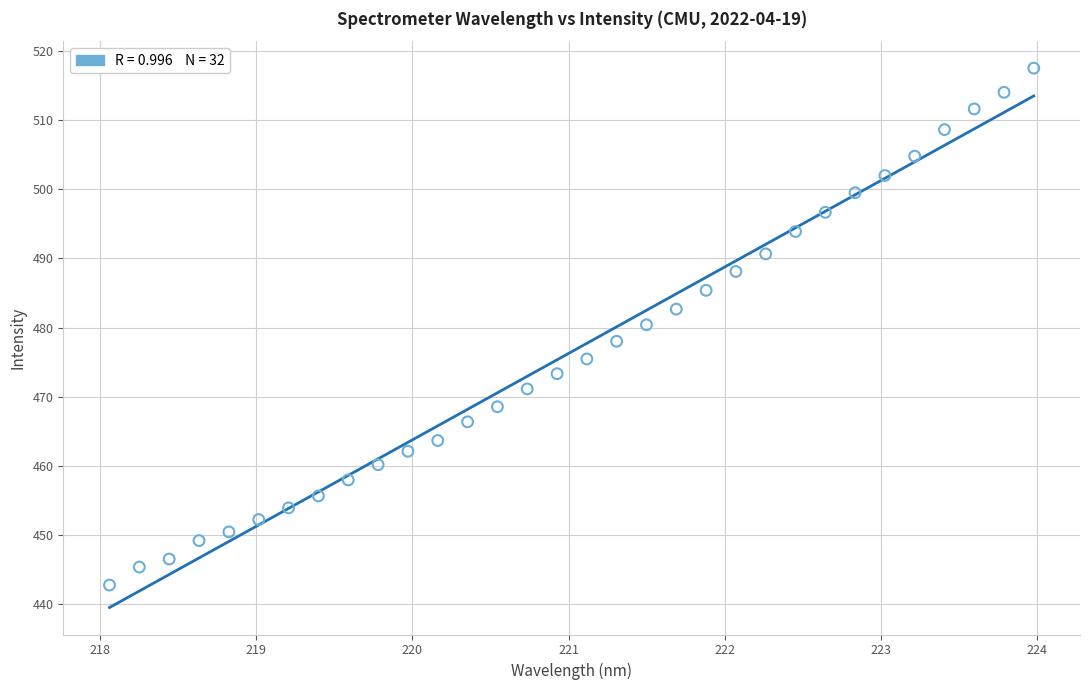

What is the range of Y values (max minus min)?

74.9